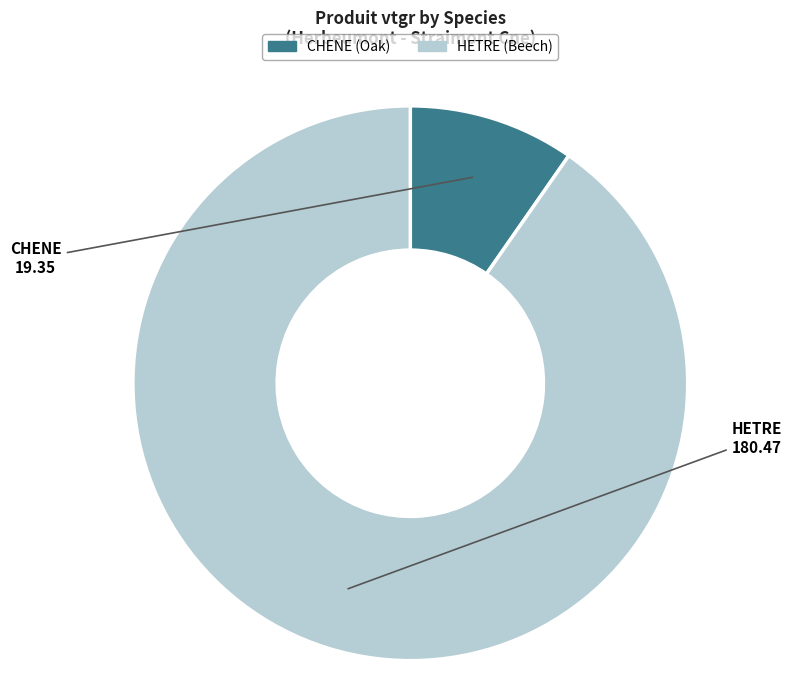

Combined, do HETRE and CHENE account for over 50%?

Yes